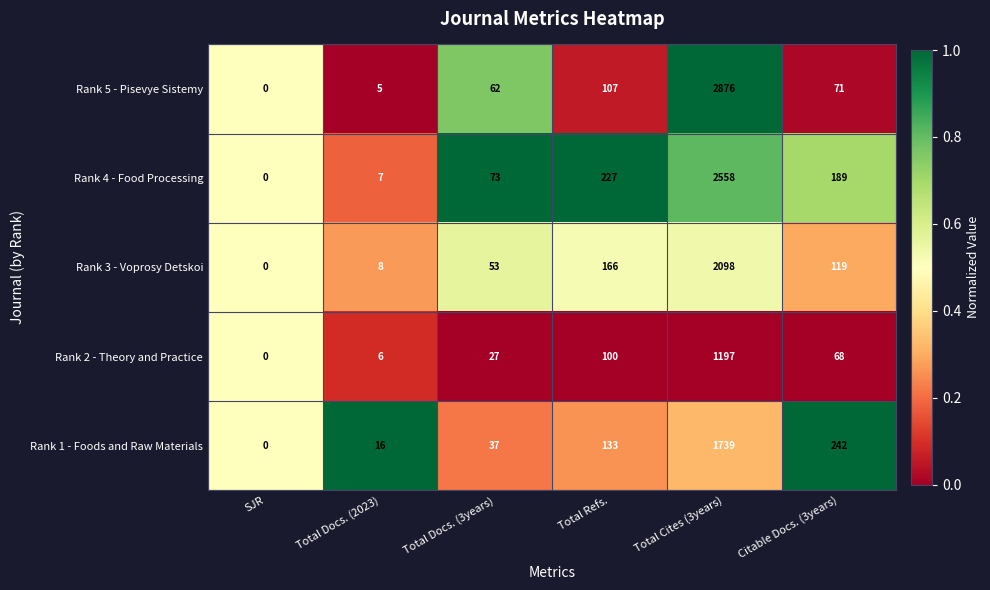

How many values in Rank 4 - Food Processing are above zero?

5